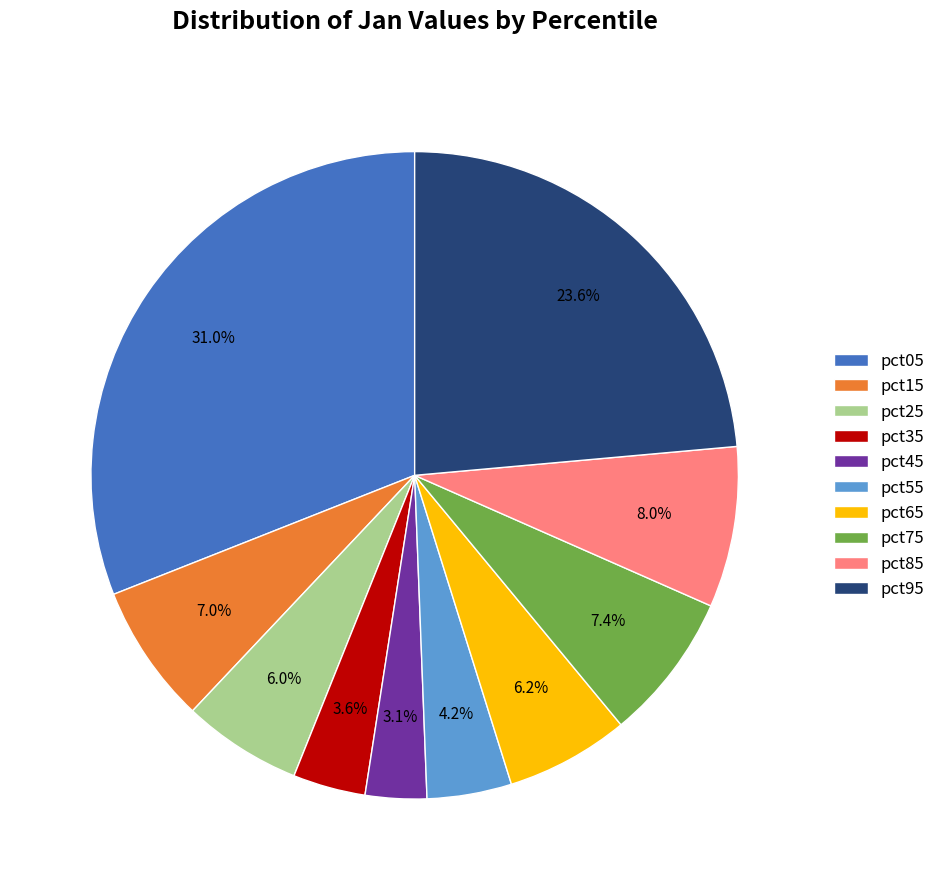

What portion of the pie excludes pct55?

95.8%